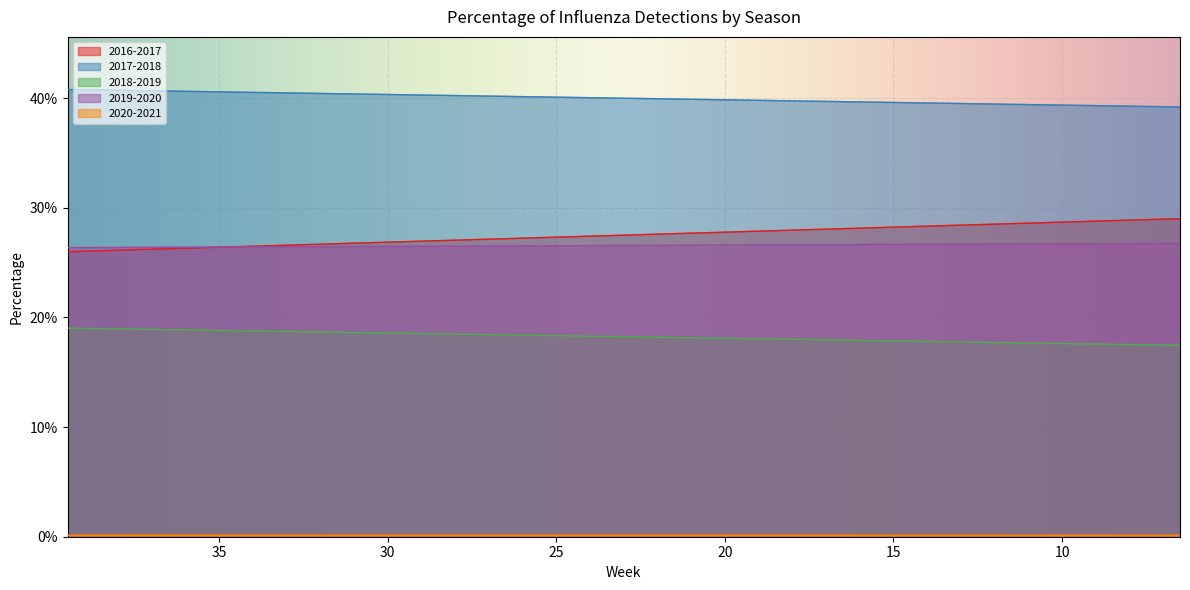

Is it true that 2018-2019 equals 0.0 at 46?

False